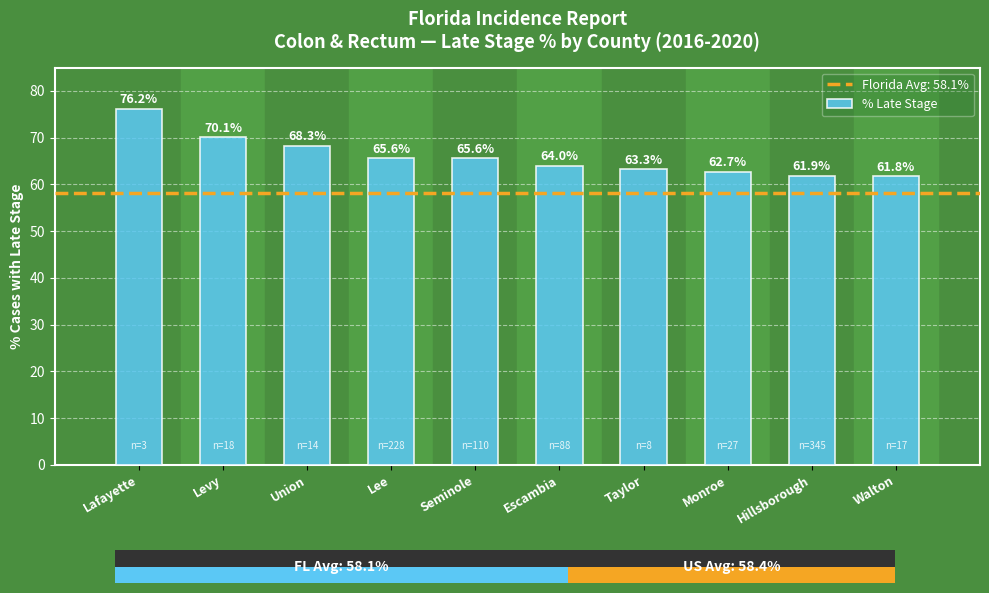

Count the number of values greater than 65.

5